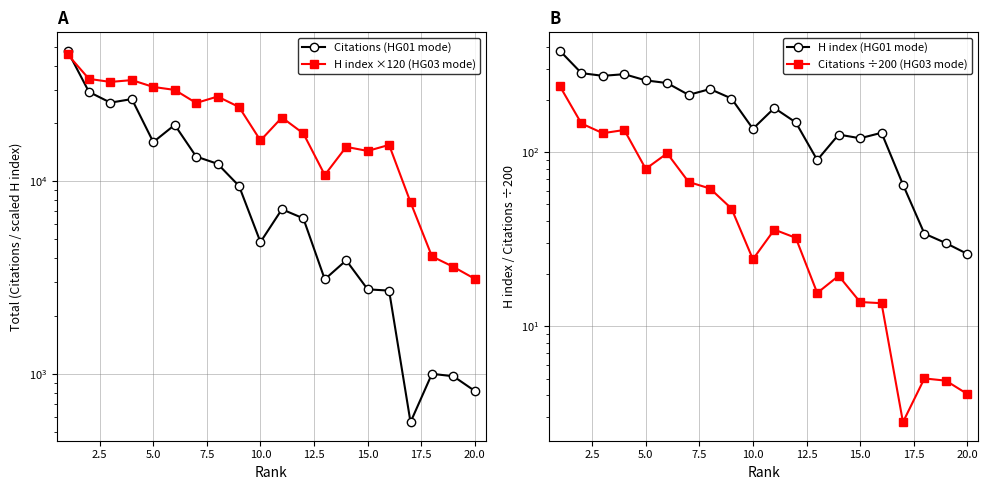

True or false: Citations ÷200 (HG03 mode) has more than 2 interior local peaks.

True